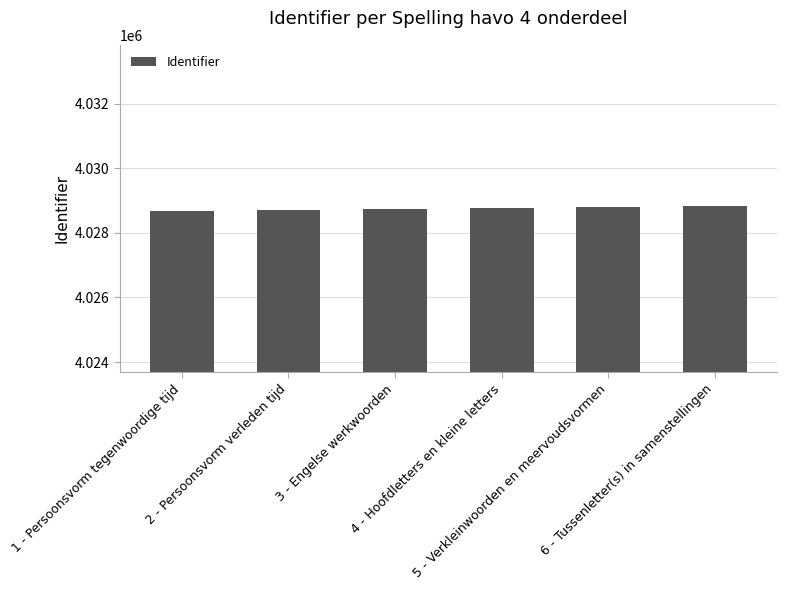

The chart shows a value of 4028740 at 3 - Engelse werkwoorden. True or false?

True